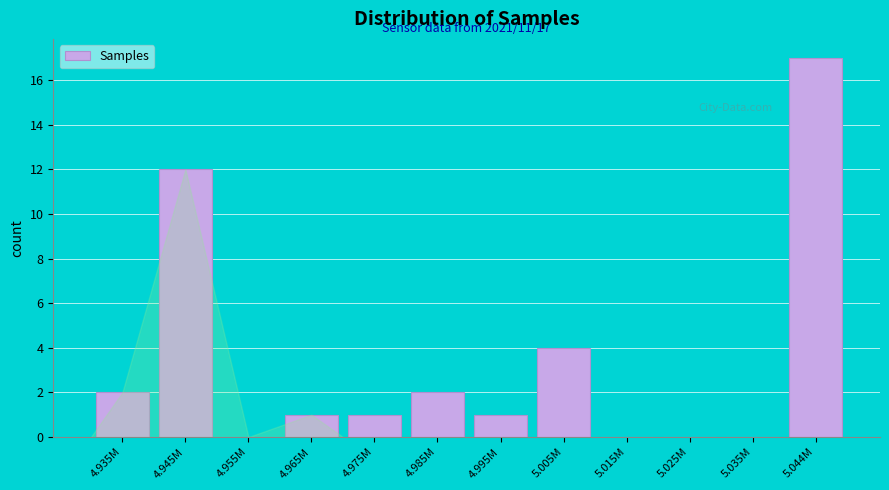

Reading left to right, extract all data points from this chart.

4.935M=2	4.945M=12	4.955M=0	4.965M=1	4.975M=1	4.985M=2	4.995M=1	5.005M=4	5.015M=0	5.025M=0	5.035M=0	5.044M=17